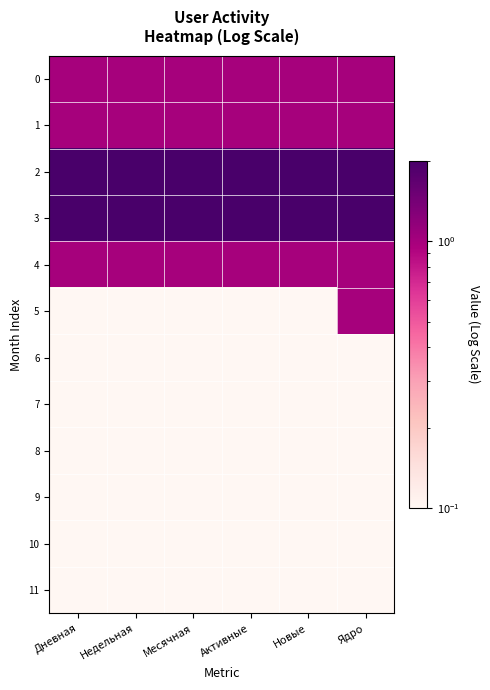

What is the greatest value displayed?

2.0